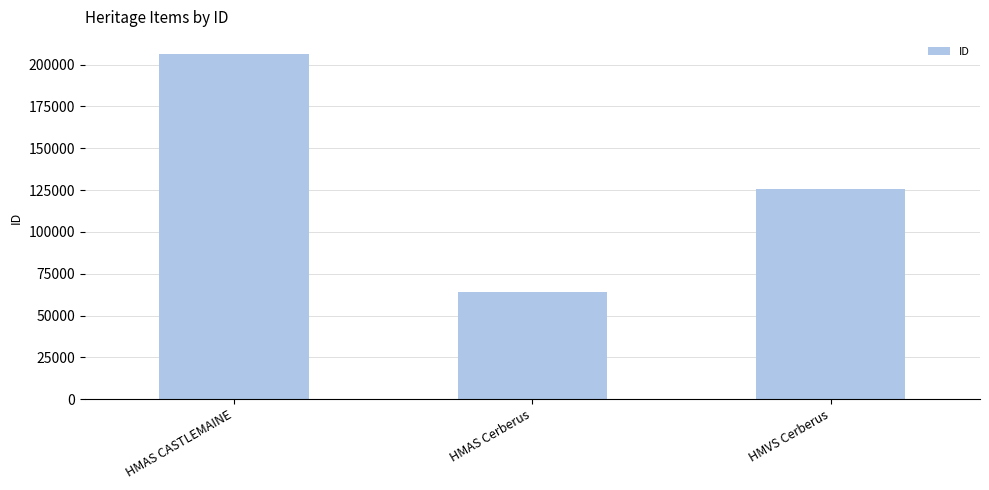

What is the minimum value shown in the chart?

64433